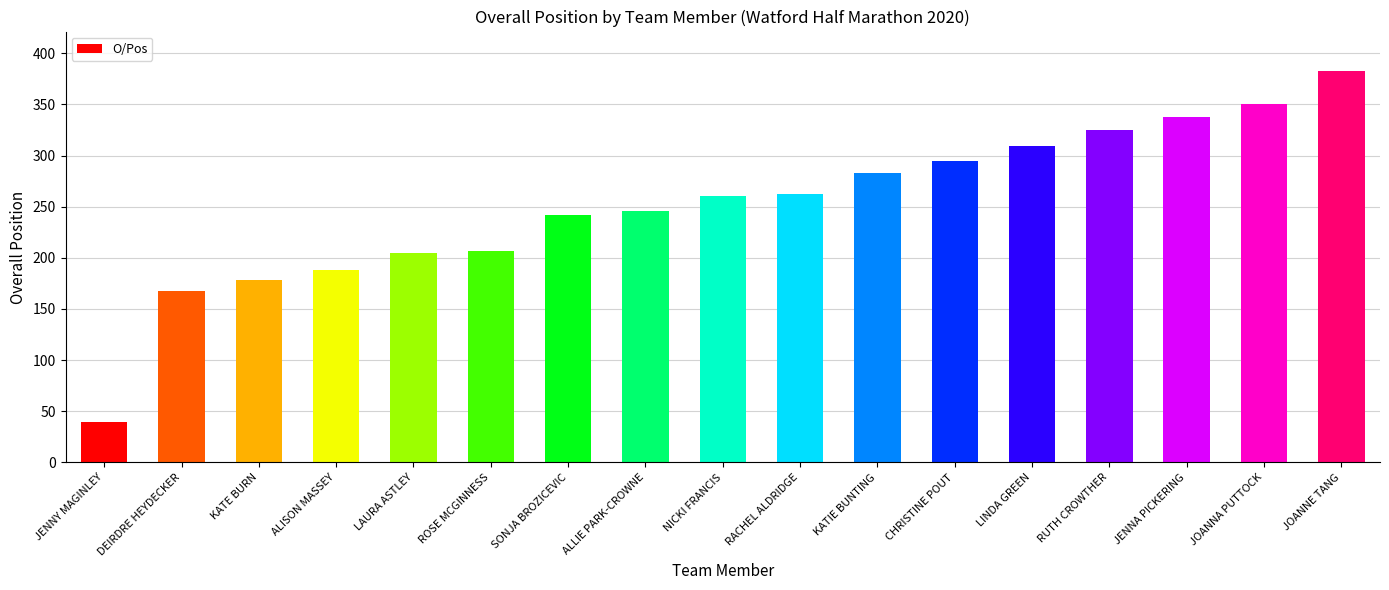

Is it true that the value at ROSE MCGINNESS is 51?

False